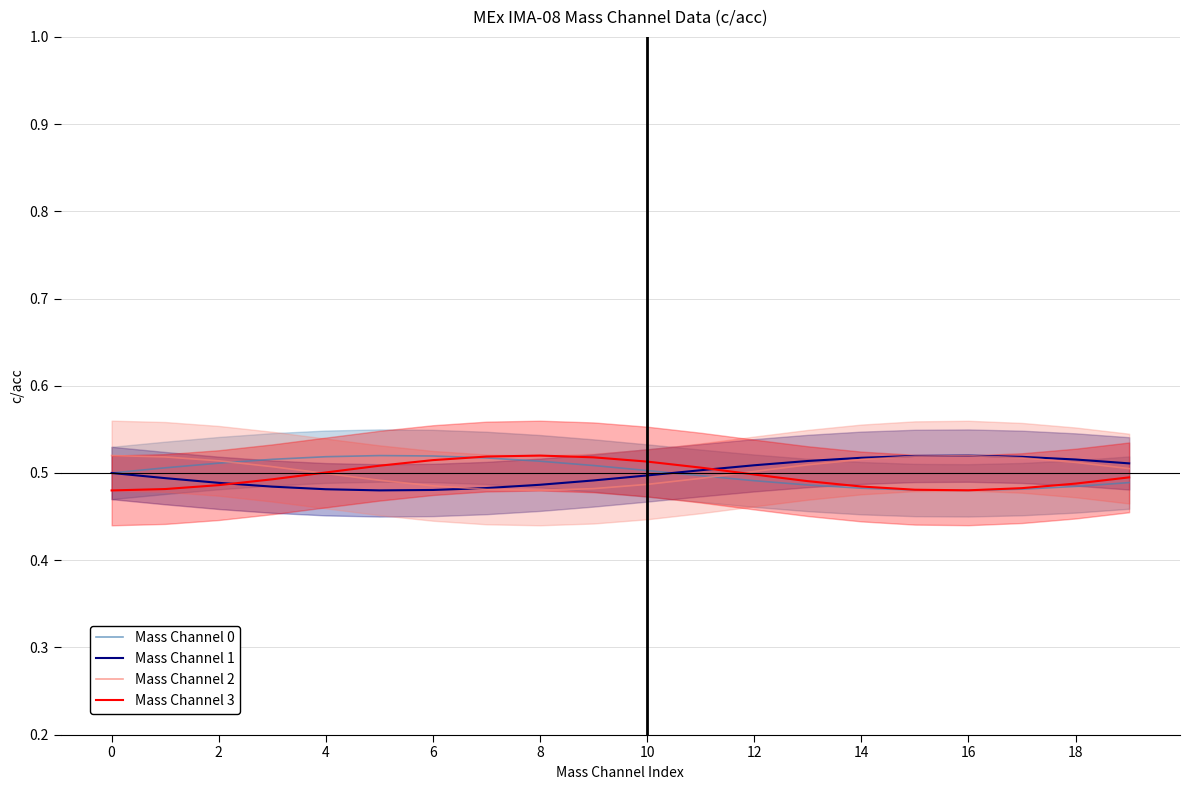

The value of Mass Channel 0 at 2 is 0.9. True or false?

False